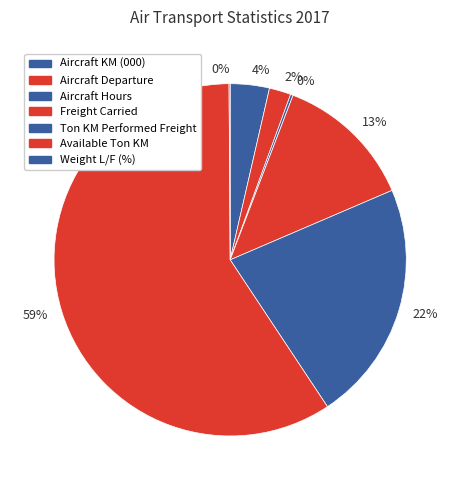

How many segments does this pie chart have?

7